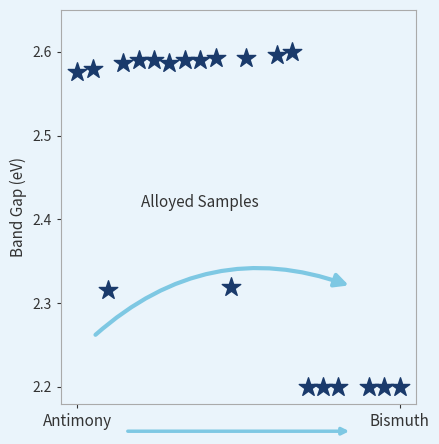

What is the range of X values (max minus min)?

1.0